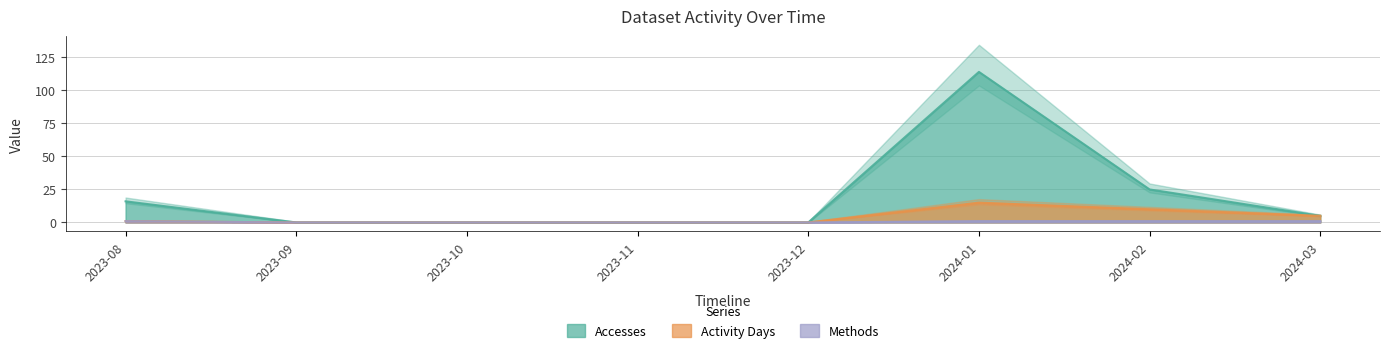

What is the sum of the Activity Days values at 2023-08 and 2023-10?

1